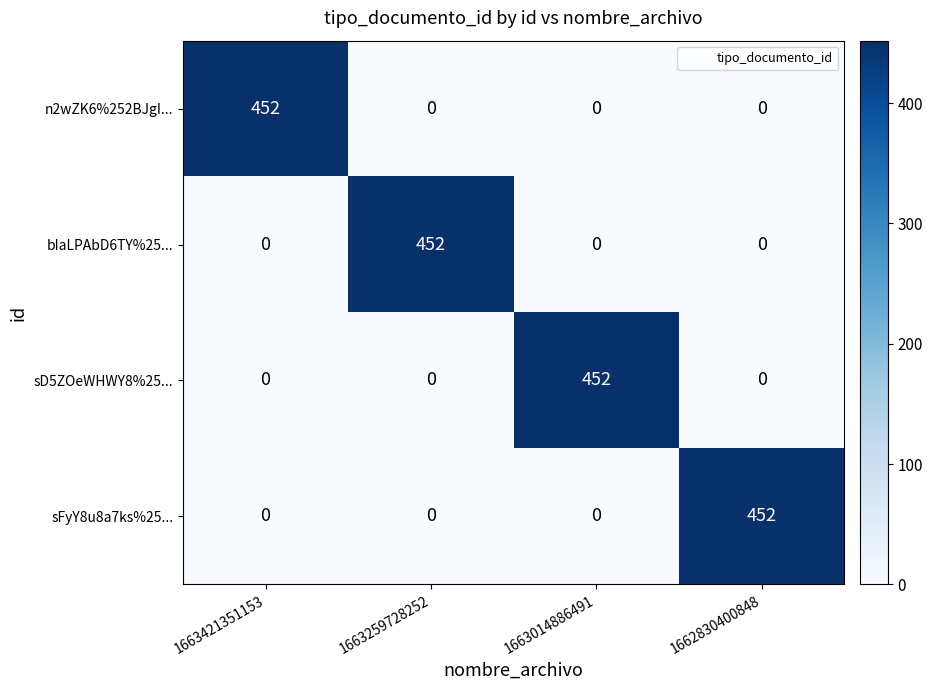

What is the approximate value of sD5ZOeWHWY8%25... at 1663014886491?

452